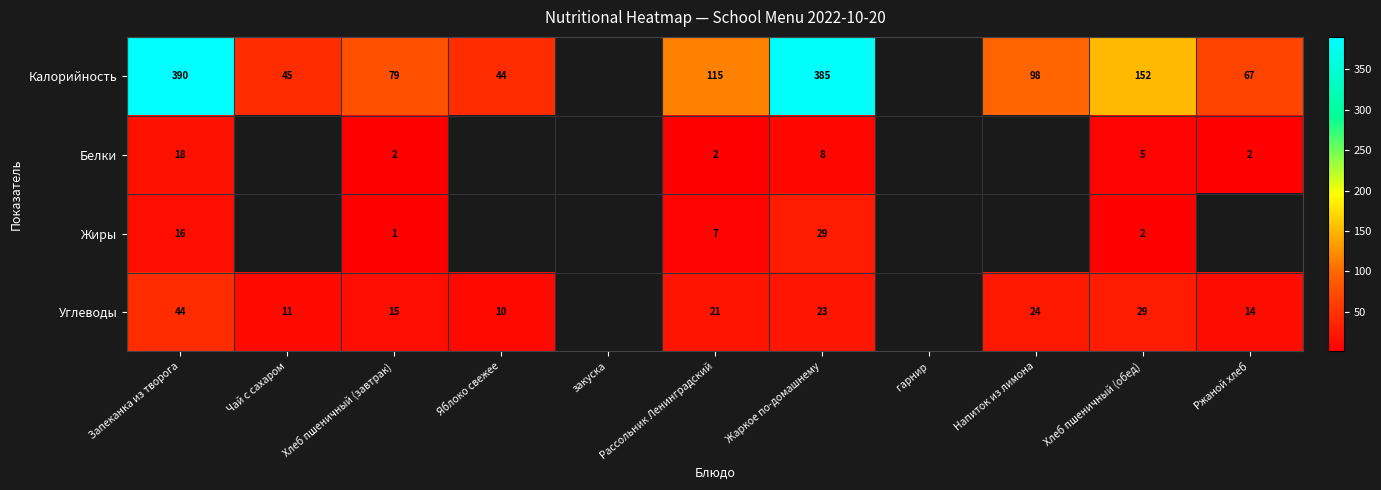

Which series changed the most between Запеканка из творога and Рассольник Ленинградский?

Калорийность